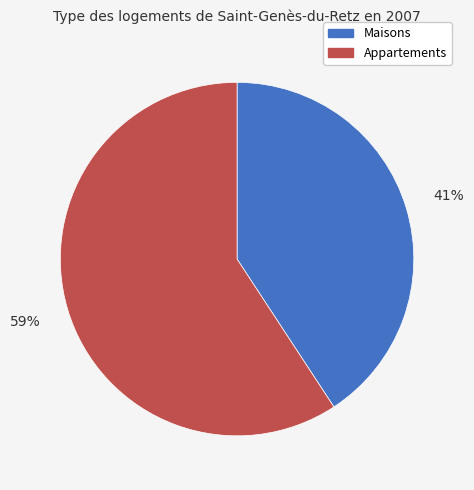

Is there a majority slice in this chart?

Yes